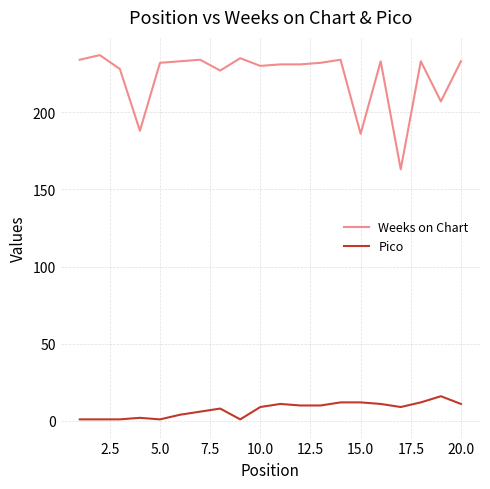

What is the difference between the maximum and minimum values in the Weeks on Chart series?

74